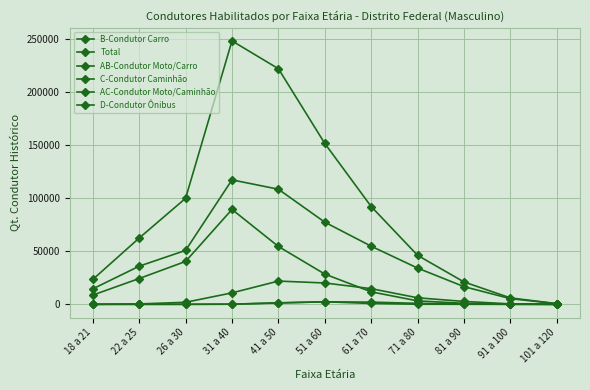

How many lines are shown in the chart?

6